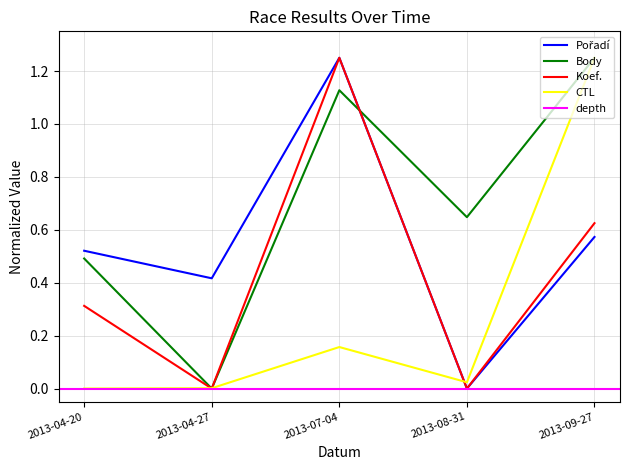

What is the label of the 5th point from the left?

2013-09-27